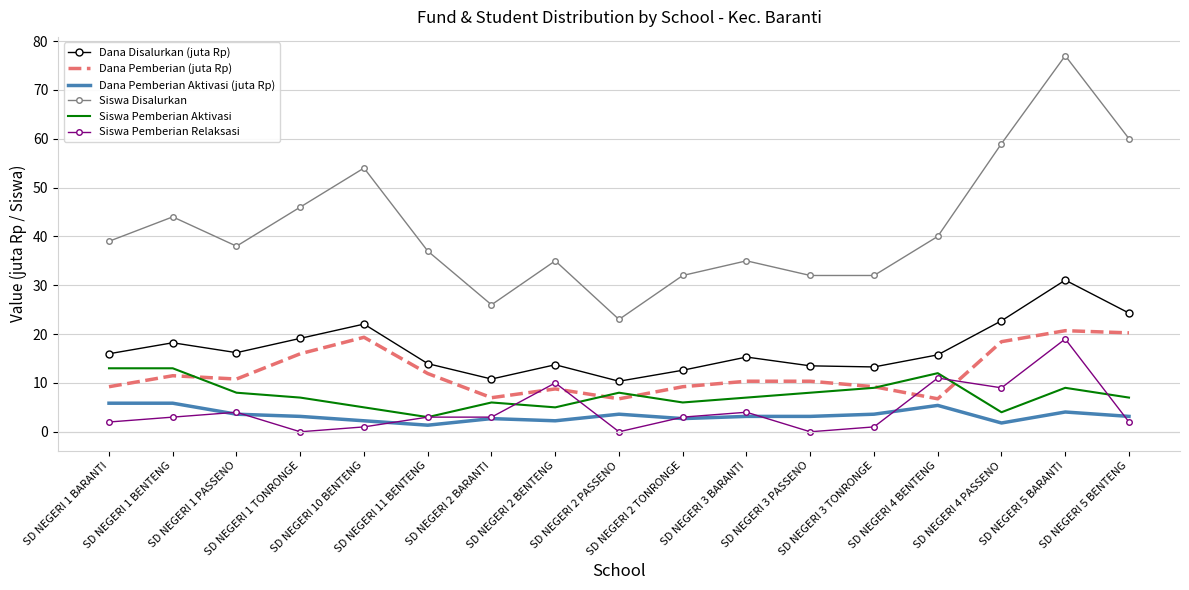

True or false: Siswa Disalurkan has more than 2 interior local peaks.

True